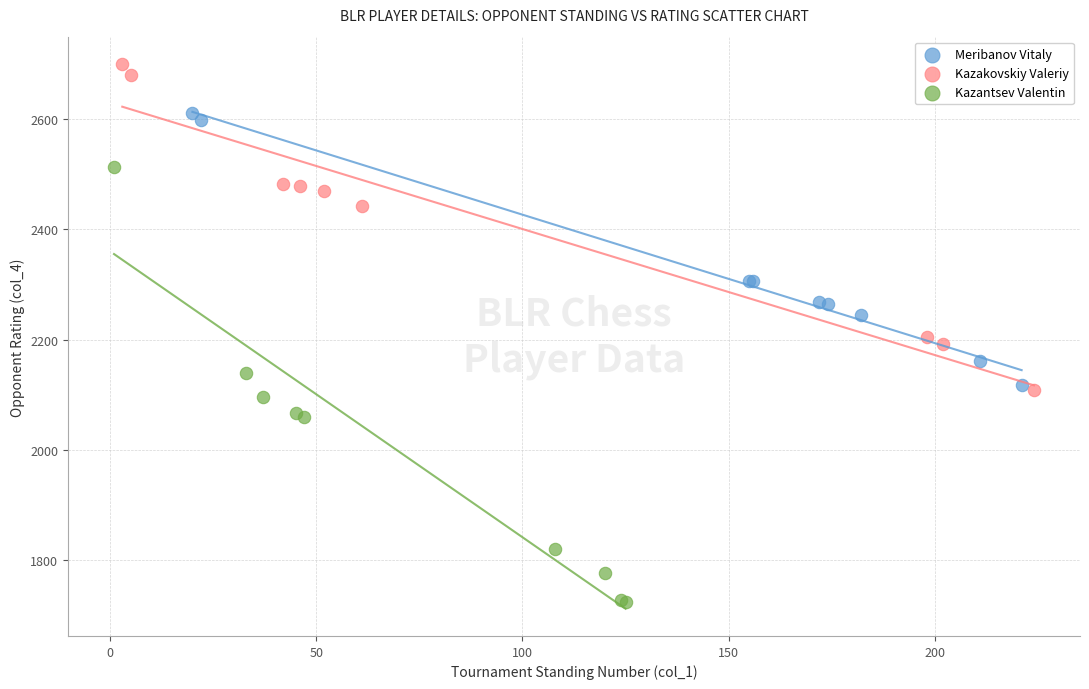

Which series reaches the minimum Y coordinate?

Kazantsev Valentin